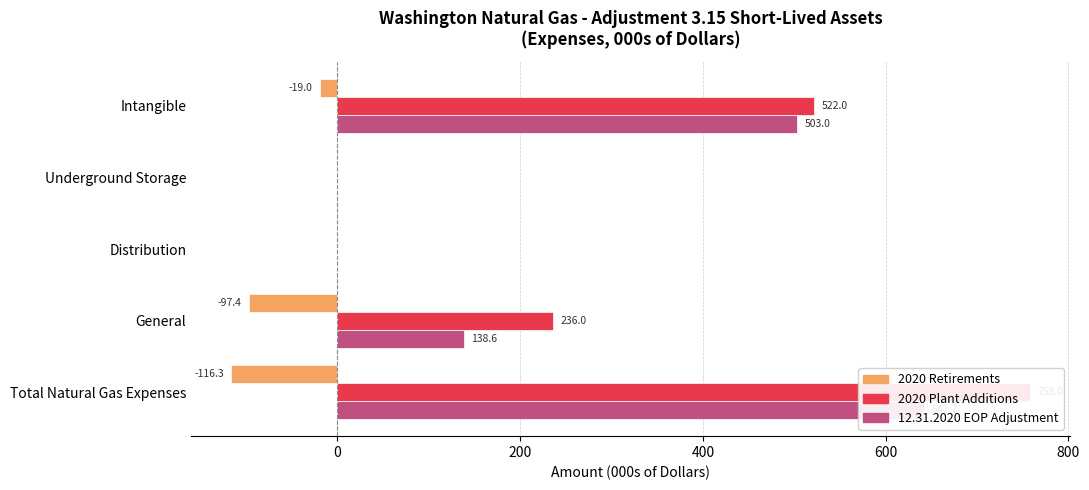

The value of 2020 Retirements at Underground Storage is -65.2. True or false?

False